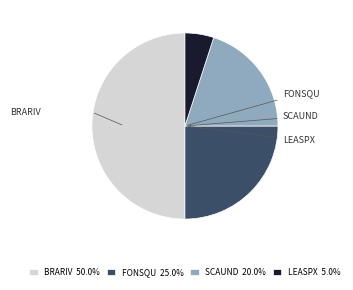

Does LEASPX account for over 50% of the chart?

No